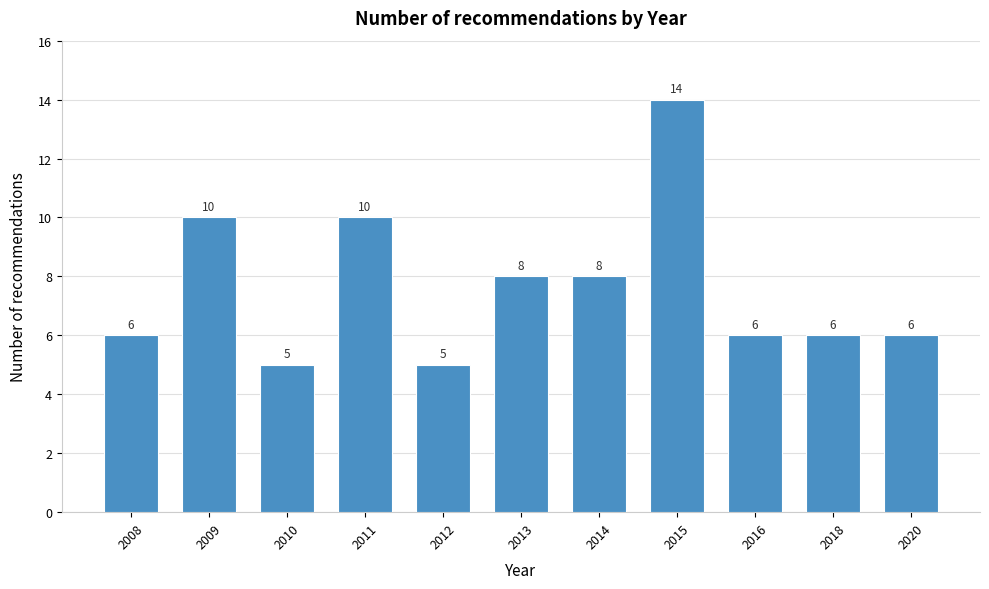

Reading right to left, what are all the values shown in this chart?

6	6	6	14	8	8	5	10	5	10	6